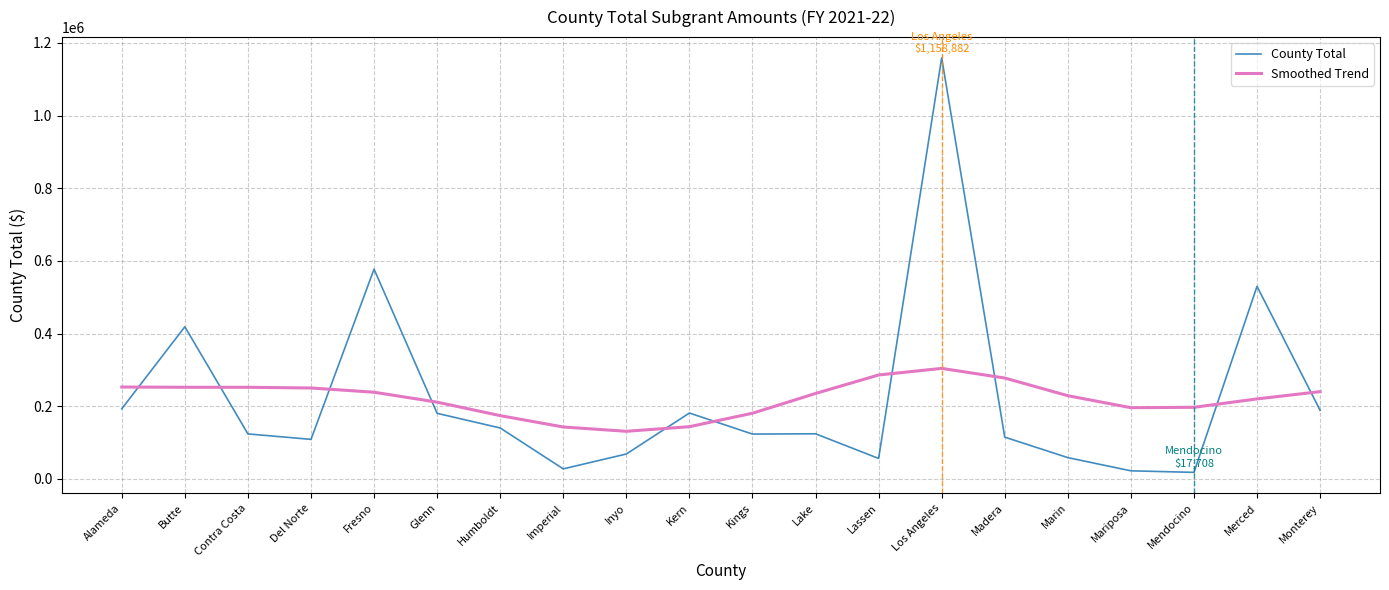

At how many categories does at least one series exceed 150533?

18